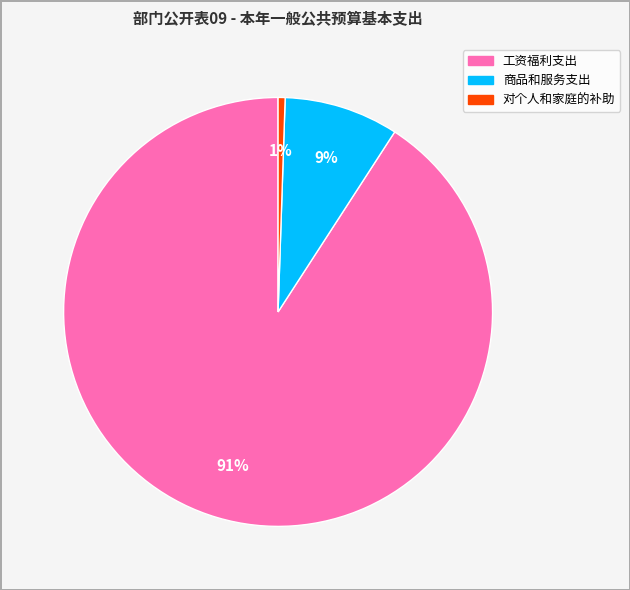

The 对个人和家庭的补助 slice represents 1% of the pie. True or false?

True